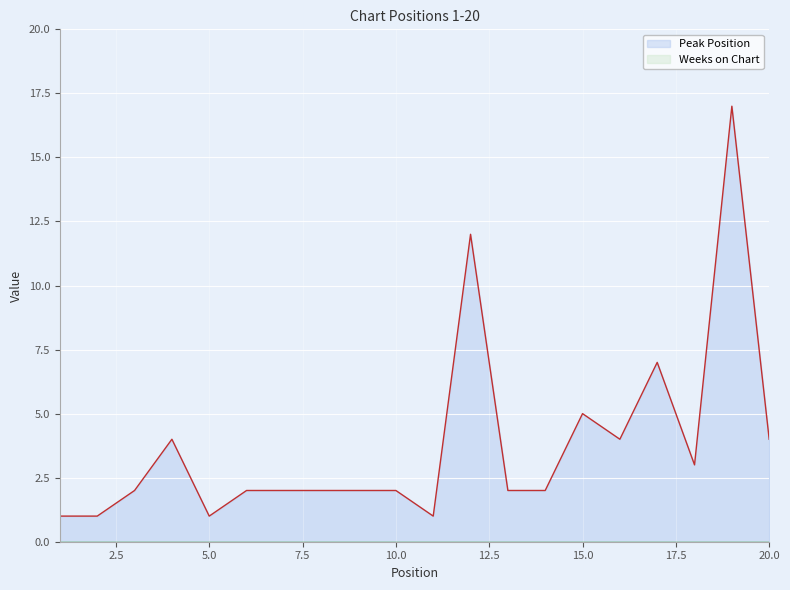

Where is the first local minimum?

5